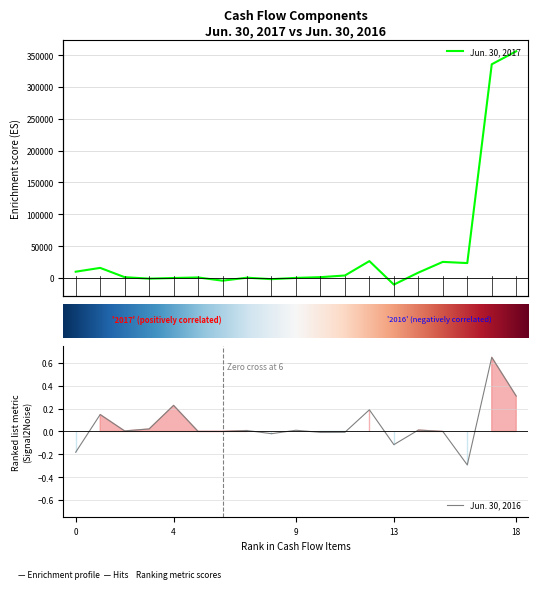

Which series changed the most between Depreciation and amortization and Net cash investing?

Jun. 30, 2017